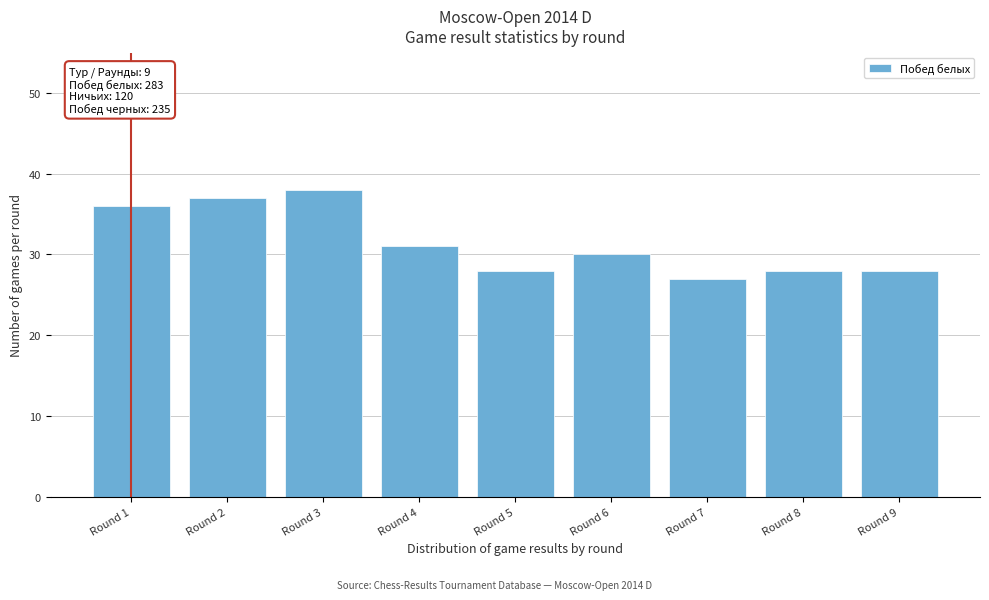

Reading right to left, list all the values displayed in this chart.

Round 9=28	Round 8=28	Round 7=27	Round 6=30	Round 5=28	Round 4=31	Round 3=38	Round 2=37	Round 1=36